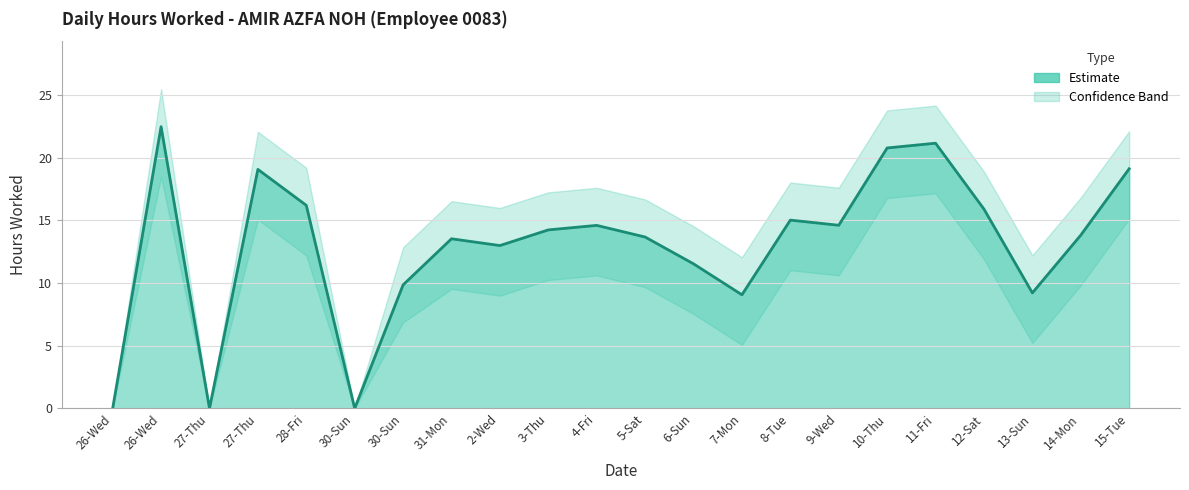

Is the value of Hours Worked at 6-Sun greater than the value of Lower Bound at 3-Thu?

Yes